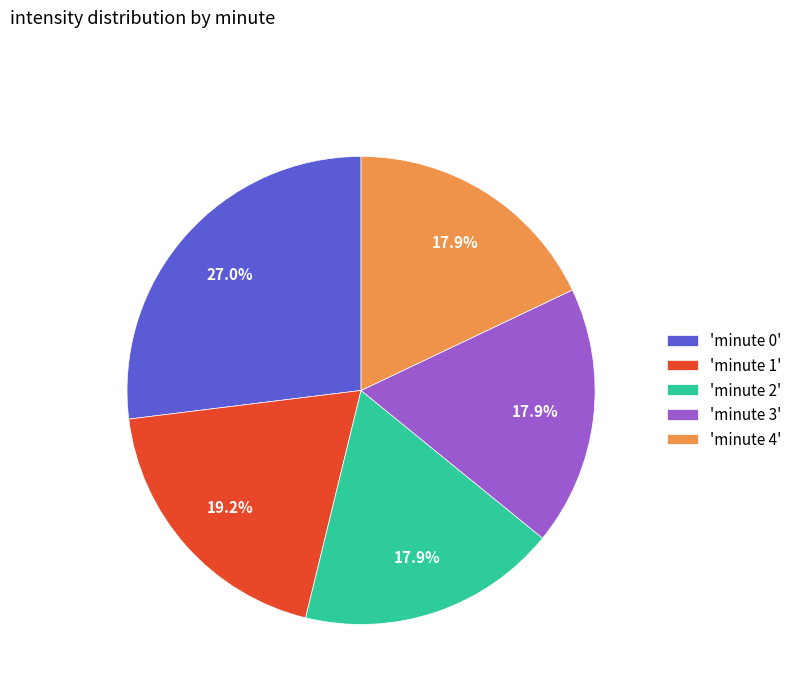

Which slice is the largest?

'minute 0'